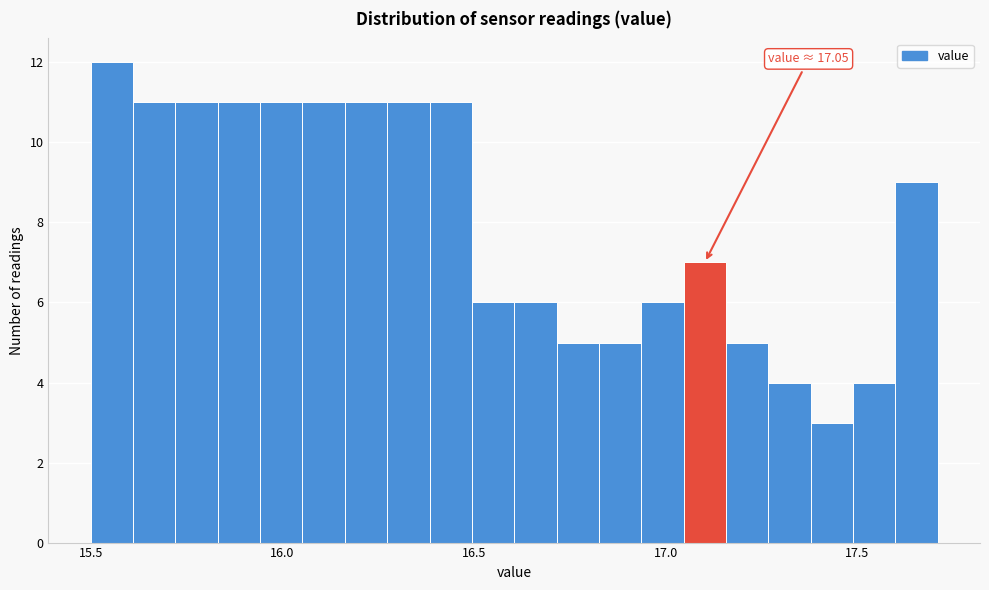

Around what value on the x-axis is the tallest bar? Give the approximate position of its centre, as read against the axis.

15.55